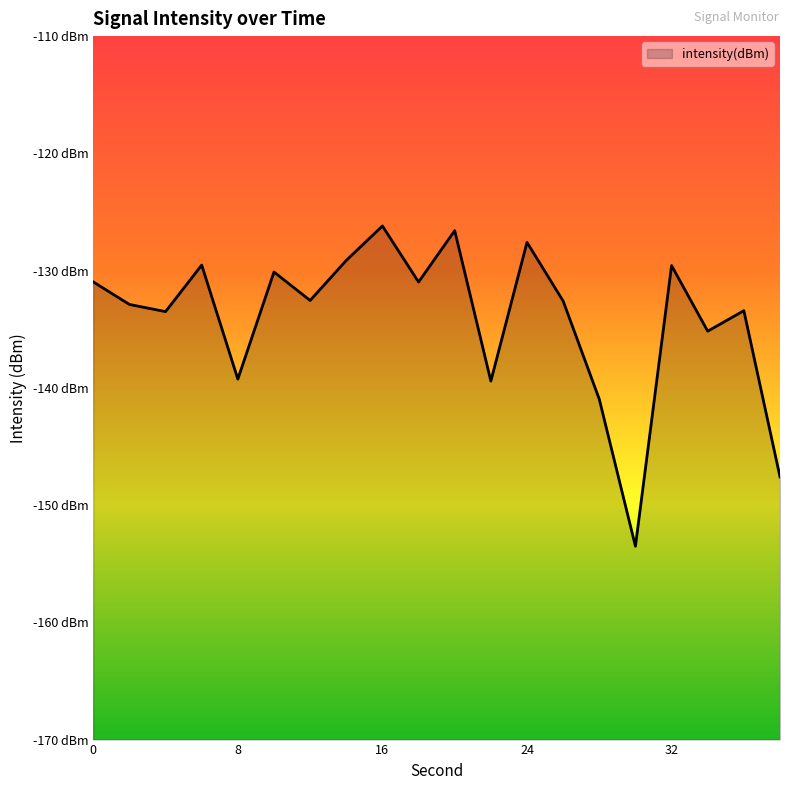

What is the difference between the maximum and minimum values?

27.3